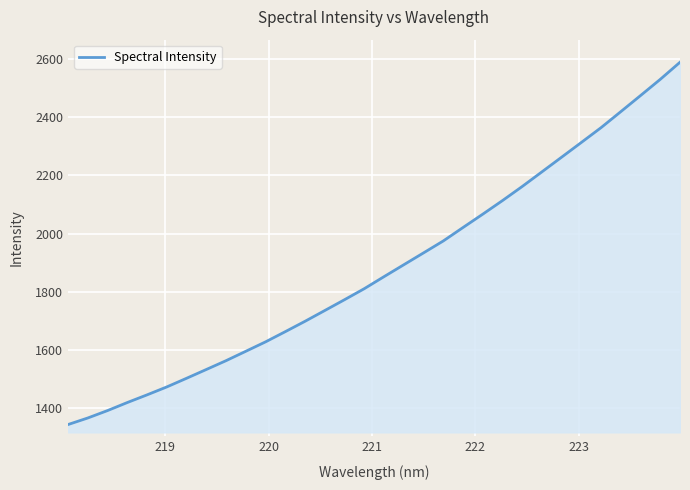

What is the sum of all values?

60112.1